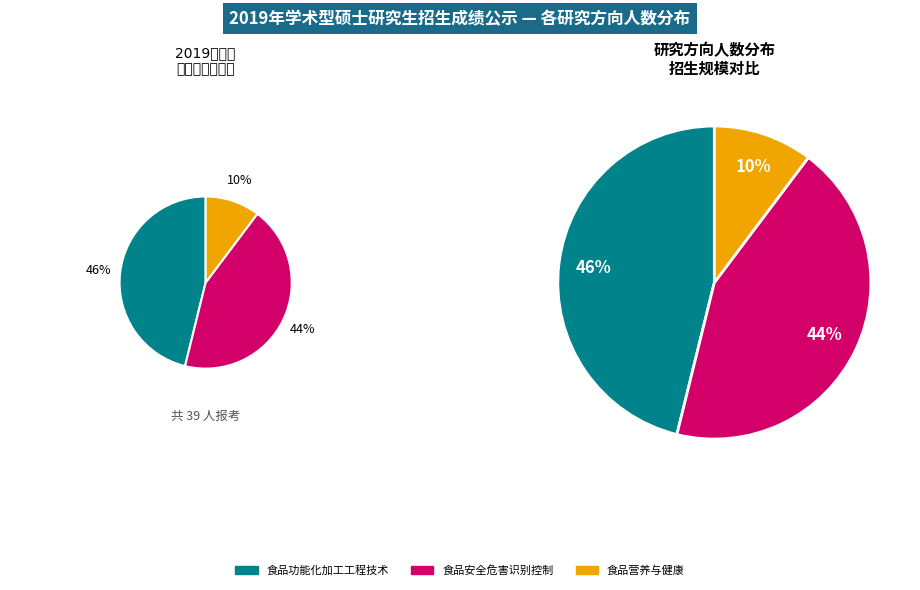

Is there a majority slice in this chart?

No